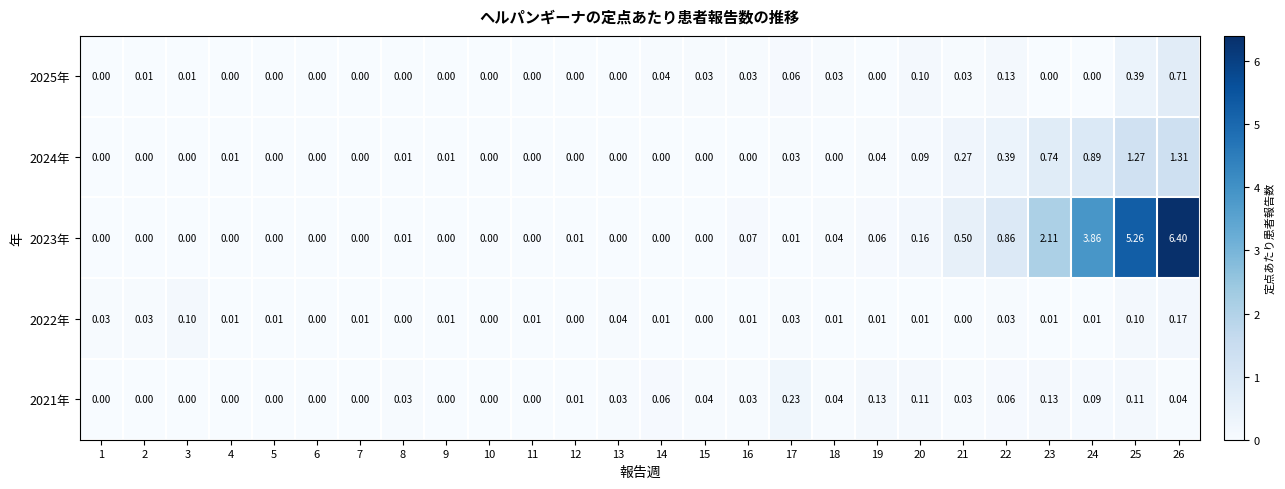

Is the value of 2021年 at 9 greater than the value of 2024年 at 24?

No